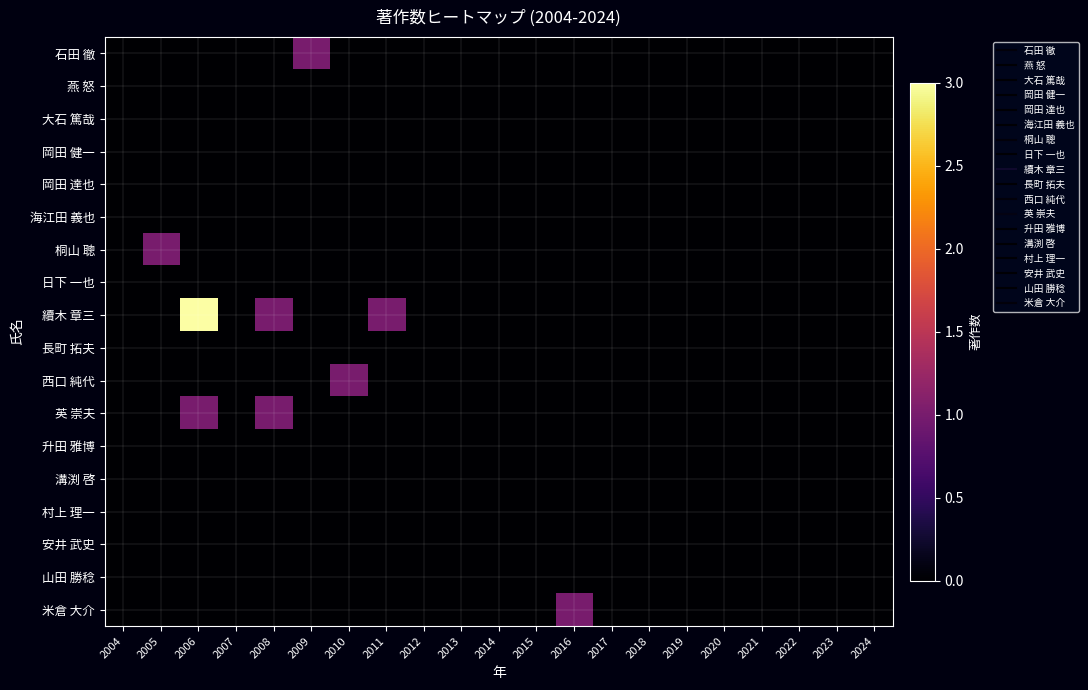

Rank the series by their maximum value, from lowest to highest.

燕 怒, 大石 篤哉, 岡田 健一, 岡田 達也, 海江田 義也, 日下 一也, 長町 拓夫, 升田 雅博, 溝渕 啓, 村上 理一, 安井 武史, 山田 勝稔, 石田 徹, 桐山 聰, 西口 純代, 英 崇夫, 米倉 大介, 續木 章三